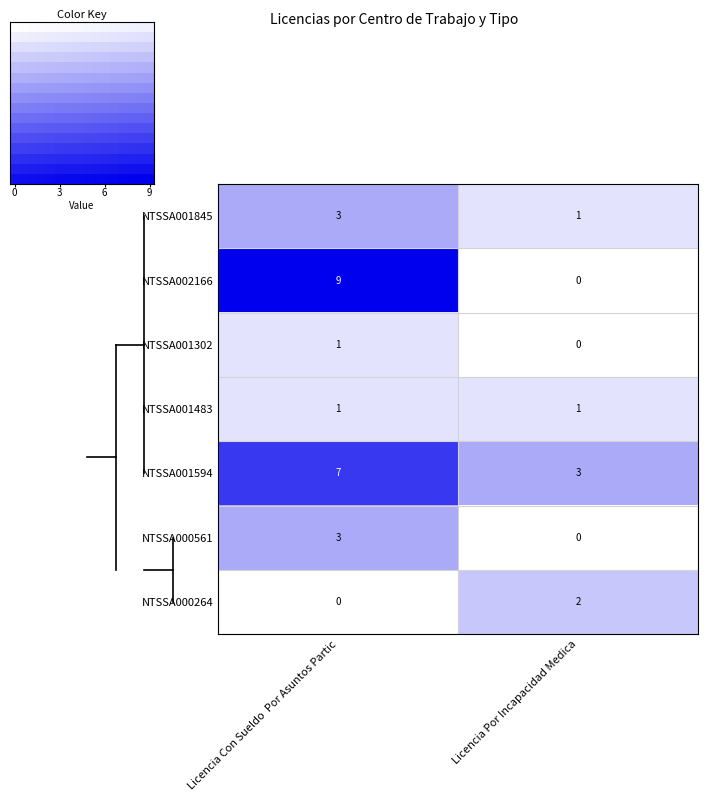

How many values in Licencia Con Sueldo  Por Asuntos Partic are above zero?

6